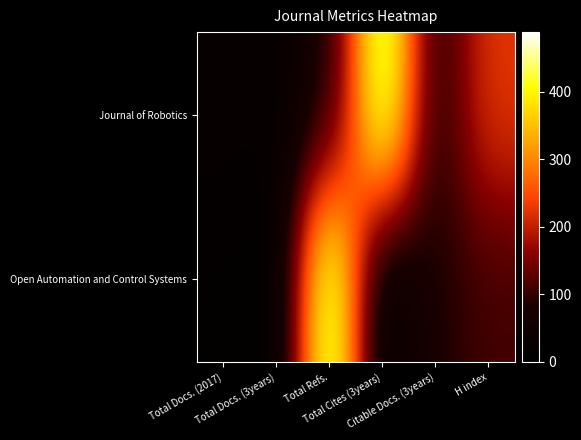

How many categories are shown in the chart?

6